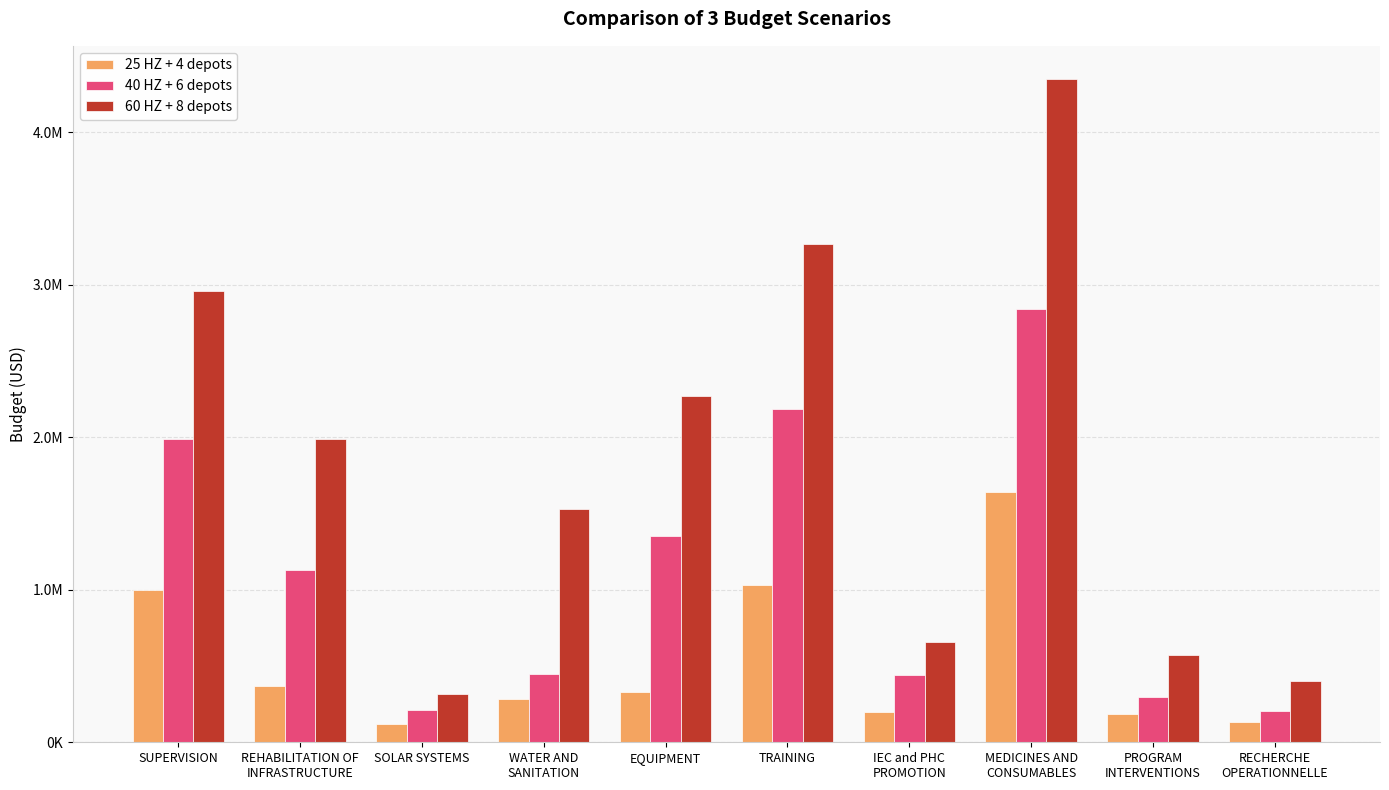

What are all the series names shown in the legend?

25 HZ + 4 depots, 40 HZ + 6 depots, 60 HZ + 8 depots